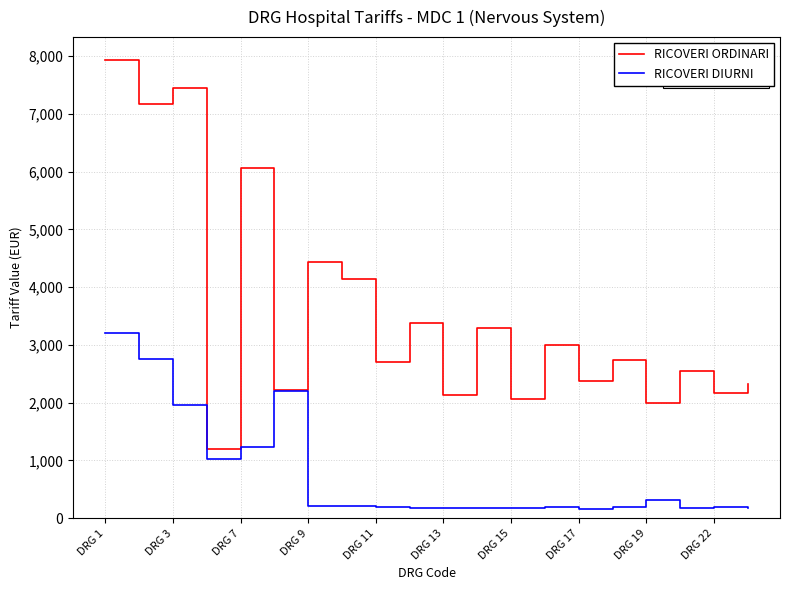

Rank the series by their average value, from lowest to highest.

RICOVERI DIURNI, RICOVERI ORDINARI